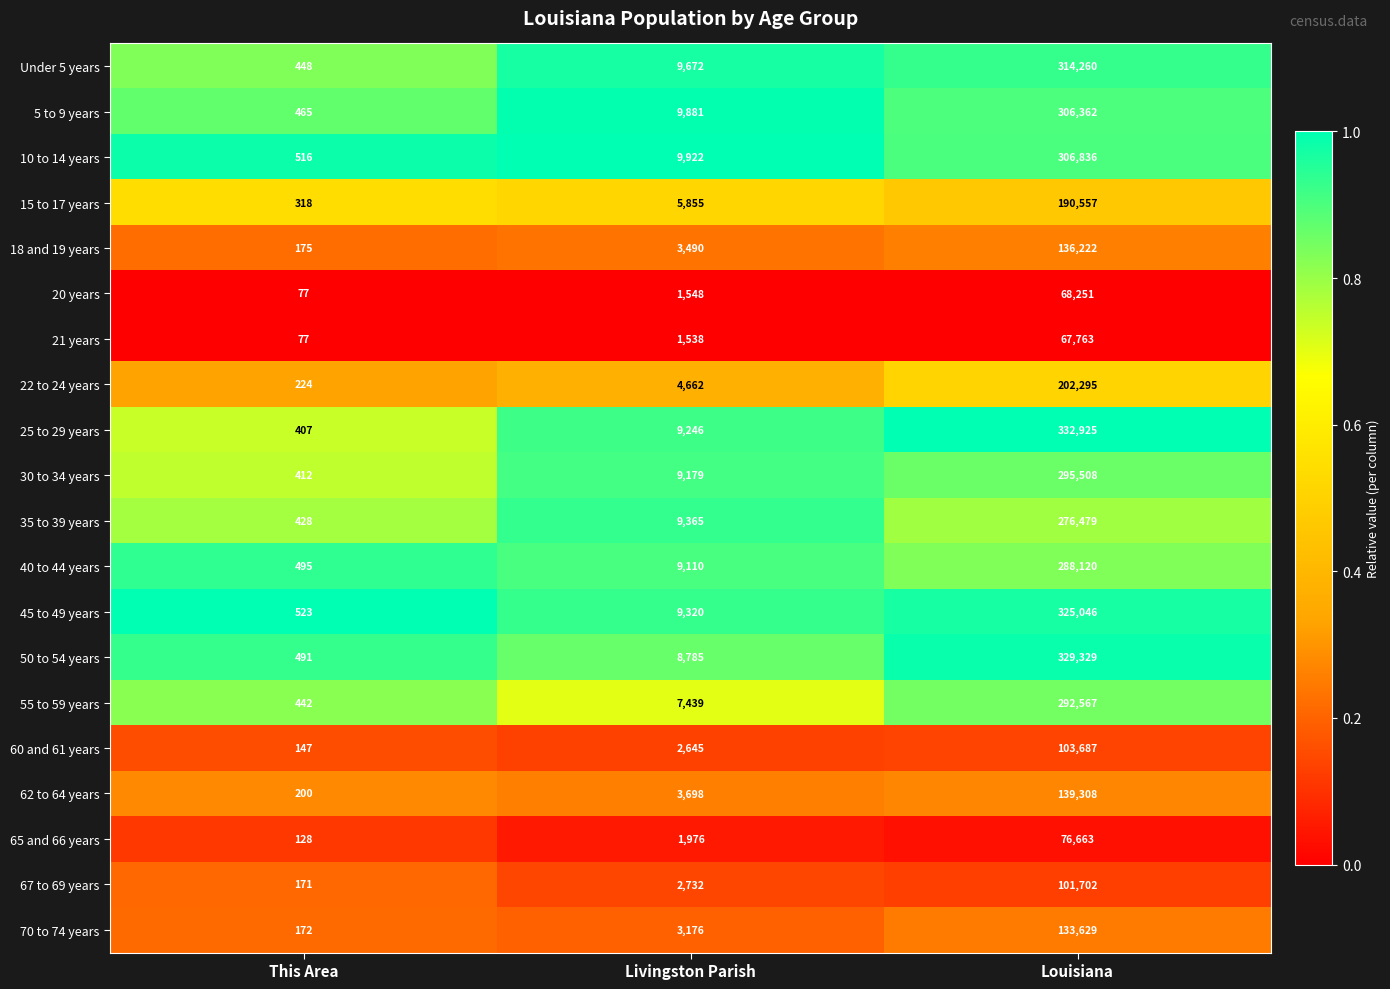

How many data points does each series have?

3